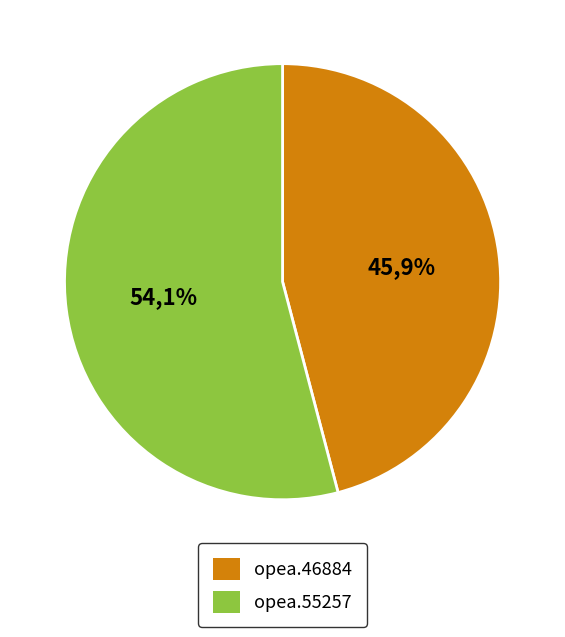

Rank the categories by value from highest to lowest.

opea.55257, opea.46884